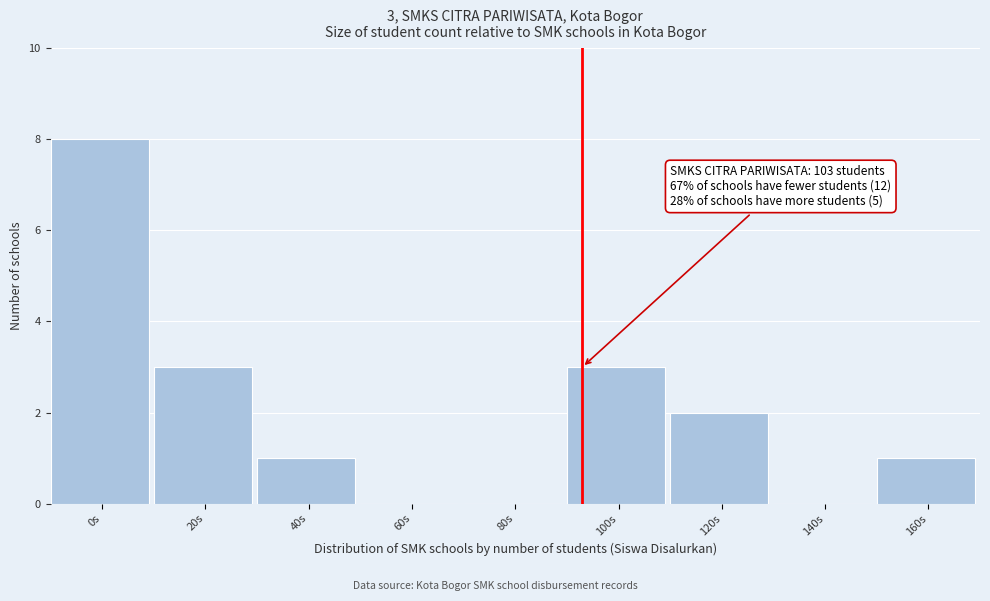

Reading left to right, transcribe all the data shown in this chart.

0s=8	20s=3	40s=1	60s=0	80s=0	100s=3	120s=2	140s=0	160s=1